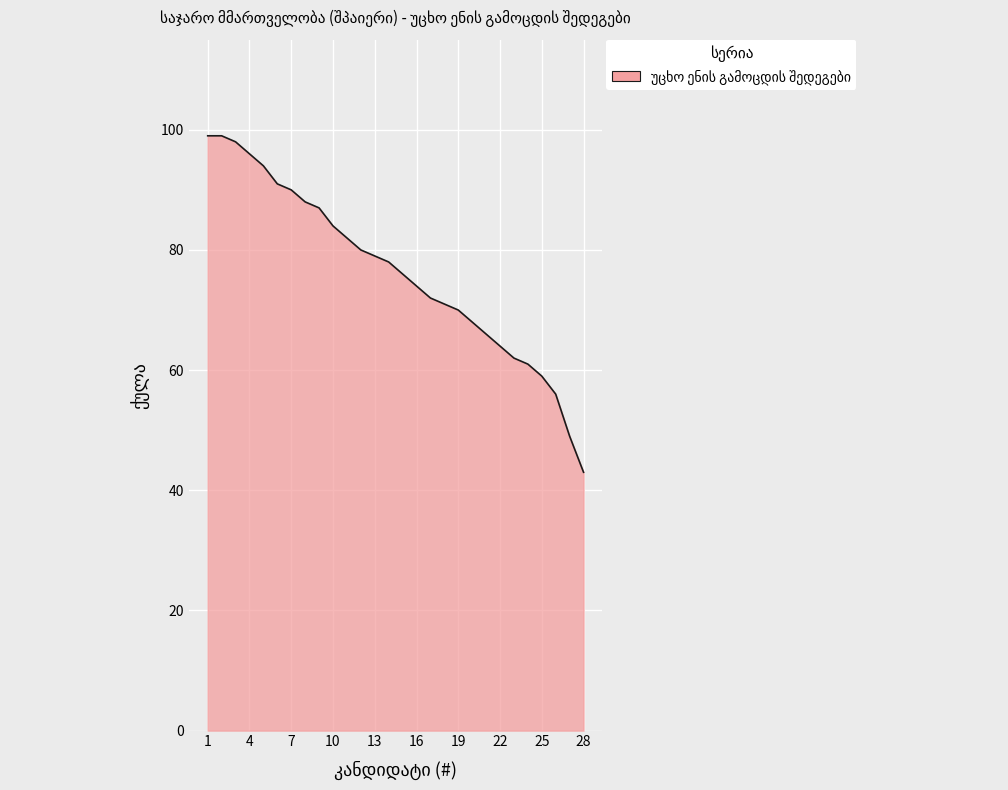

Count the number of categories in the chart.

28